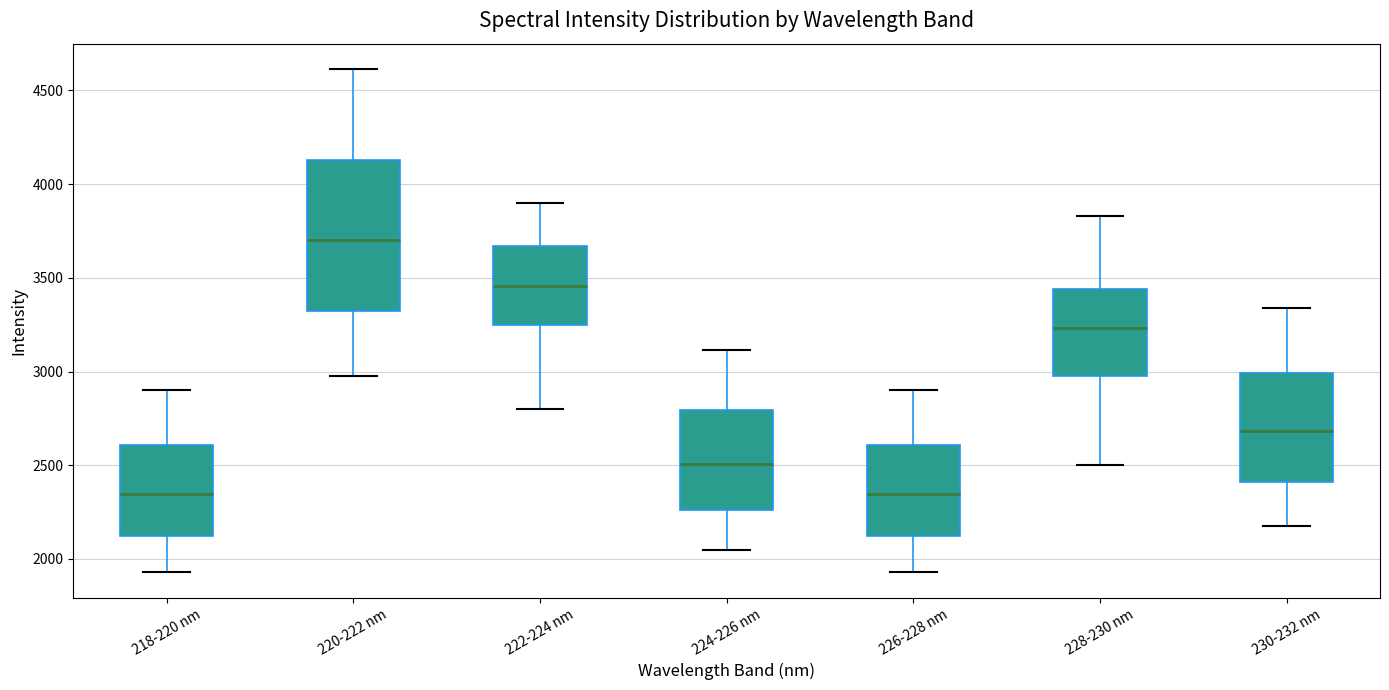

Reading left to right, transcribe this box plot: for each box, give where its median line is, the range the box spans, and where its two whiskers end, as read against the y-axis. The values are not printed on the chart, so give them approximately, as read against the axis.

218-220 nm: median 2350, box 2100 to 2600, whiskers 1950 to 2900
220-222 nm: median 3700, box 3300 to 4150, whiskers 2950 to 4600
222-224 nm: median 3450, box 3250 to 3650, whiskers 2800 to 3900
224-226 nm: median 2500, box 2250 to 2800, whiskers 2050 to 3100
226-228 nm: median 2350, box 2100 to 2600, whiskers 1950 to 2900
228-230 nm: median 3250, box 3000 to 3450, whiskers 2500 to 3850
230-232 nm: median 2700, box 2400 to 3000, whiskers 2200 to 3350